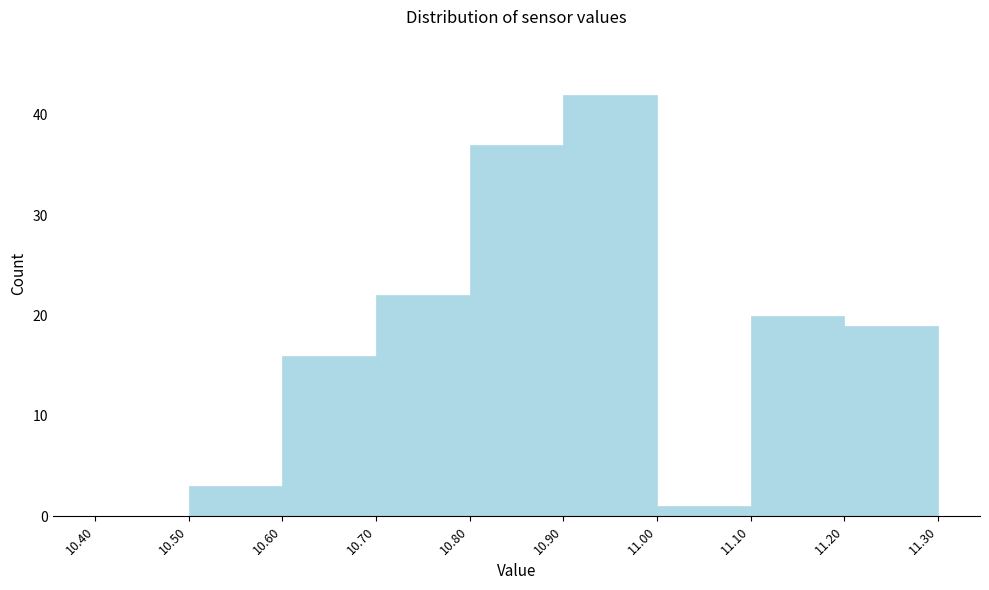

Reading left to right, transcribe this chart: for each bar, give the range it covers on the x-axis and its height. The values are not printed on the chart, so give them approximately, as read against the axis.

10.40 to 10.50: 0
10.50 to 10.60: 3
10.60 to 10.70: 16
10.70 to 10.80: 22
10.80 to 10.90: 37
10.90 to 11.00: 42
11.00 to 11.10: 1
11.10 to 11.20: 20
11.20 to 11.30: 19